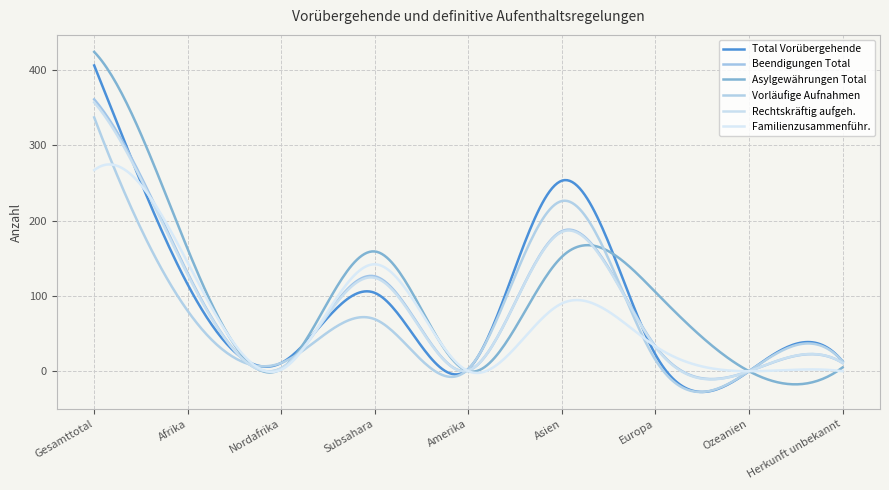

How many lines are shown in the chart?

6